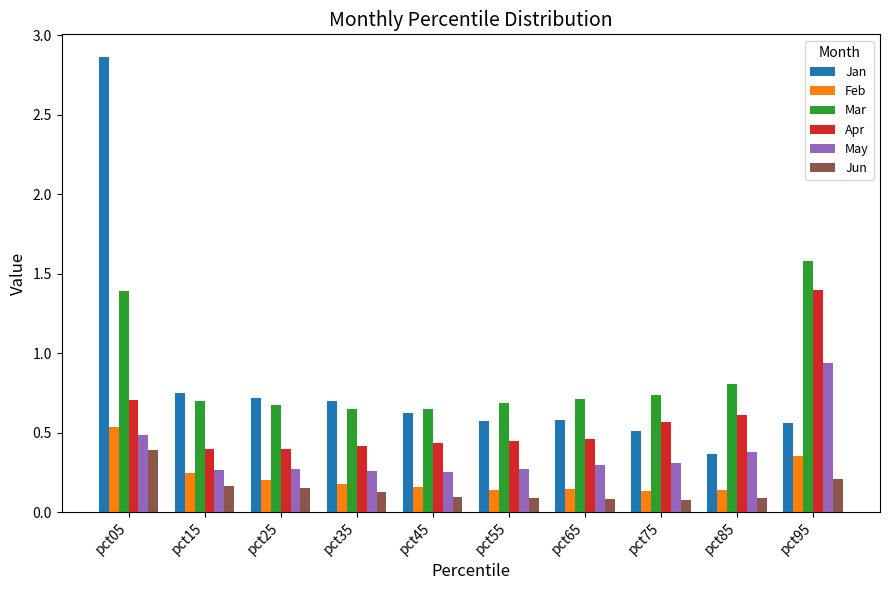

Rank the series by their maximum value, from highest to lowest.

Jan, Mar, Apr, May, Feb, Jun